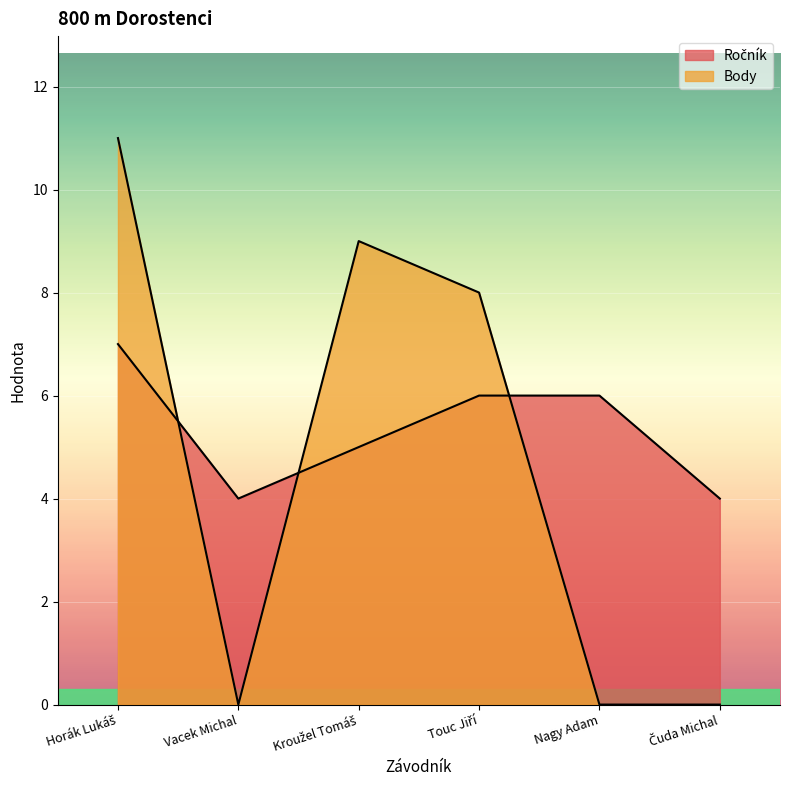

Is it true that Ročník equals 3 at Kroužel Tomáš?

False